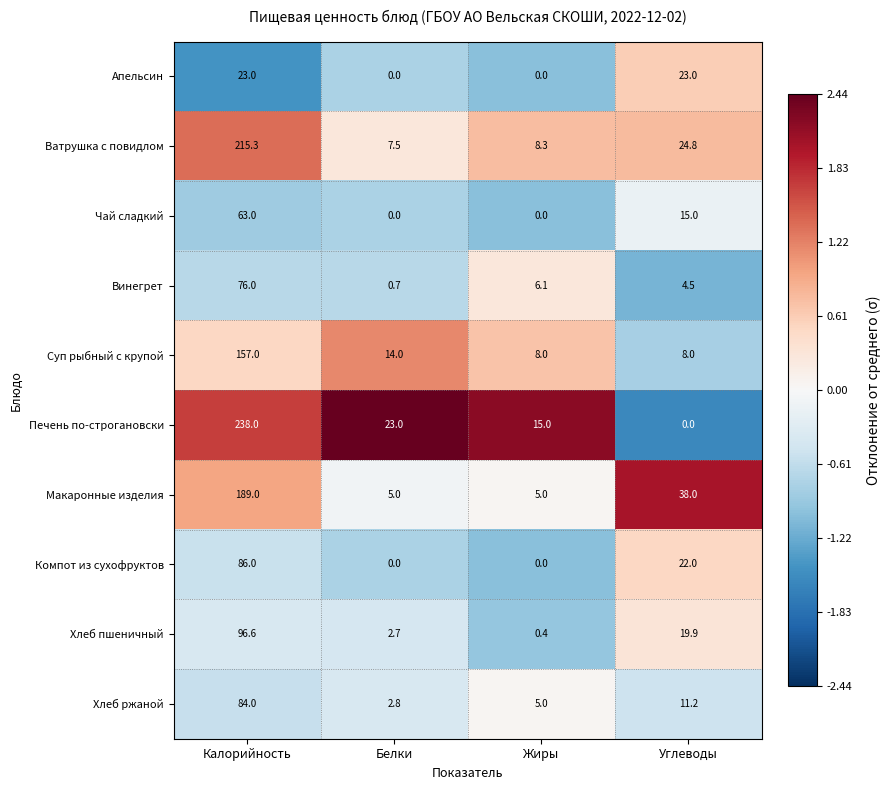

Rank the categories by Винегрет value from highest to lowest.

Калорийность, Жиры, Углеводы, Белки